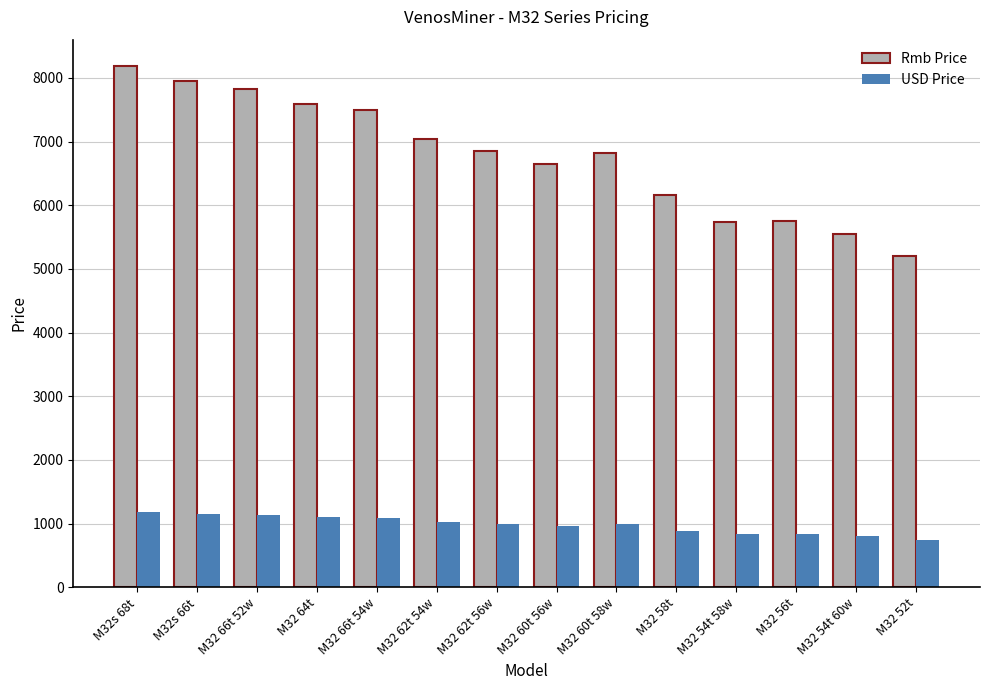

At M32 66t 54w, list the series in order from largest to smallest.

Rmb Price, USD Price